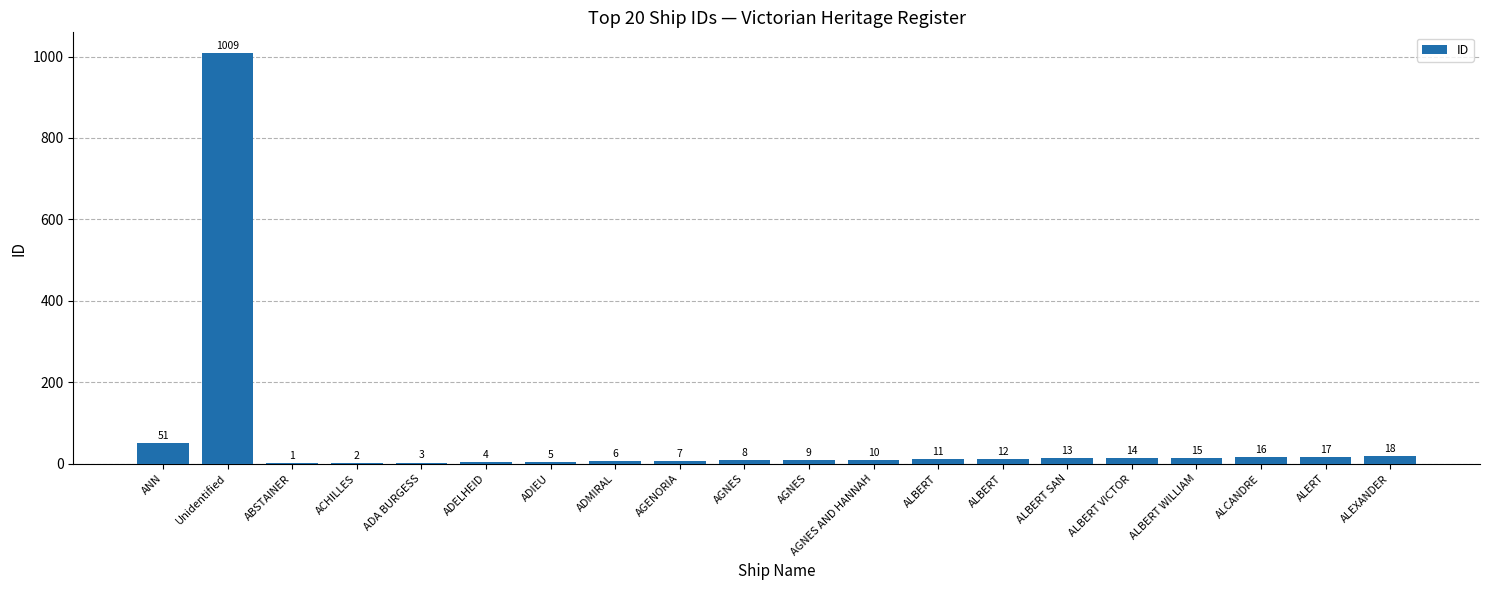

Are the bars horizontal?

No